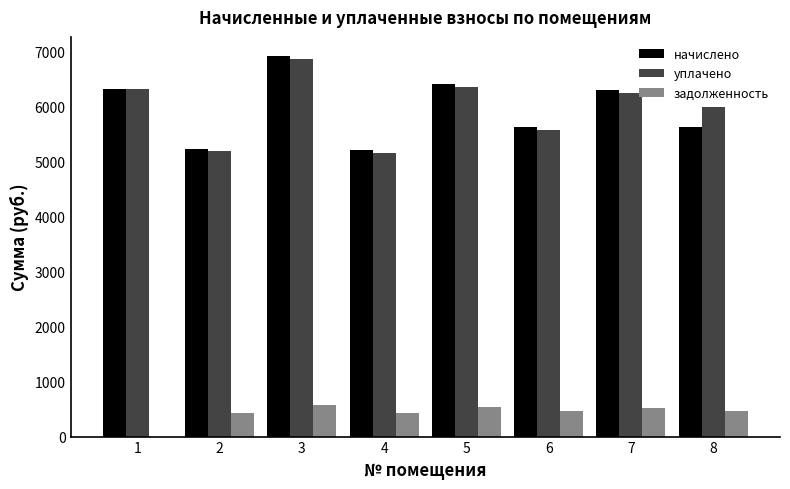

How many series are shown in this chart?

3